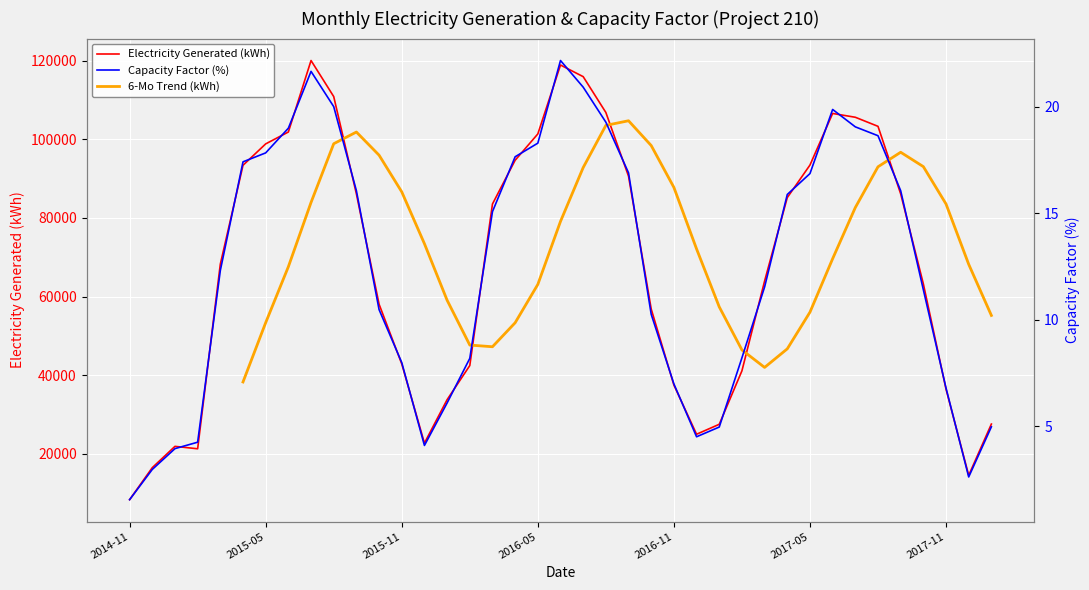

What is the lowest value of the Electricity Generated (kWh) series?

8375